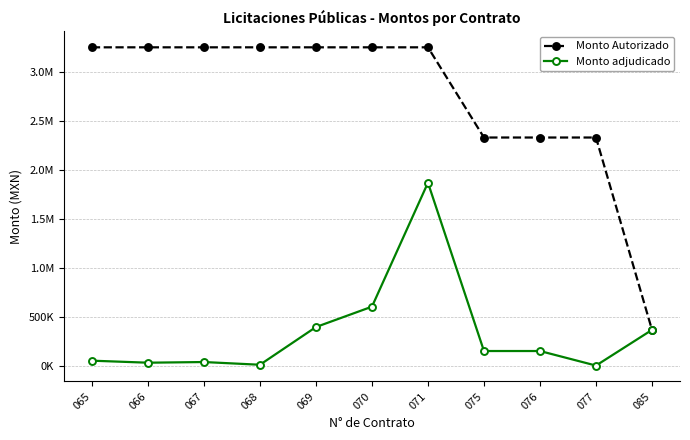

How many interior local peaks does the Monto adjudicado series have?

2